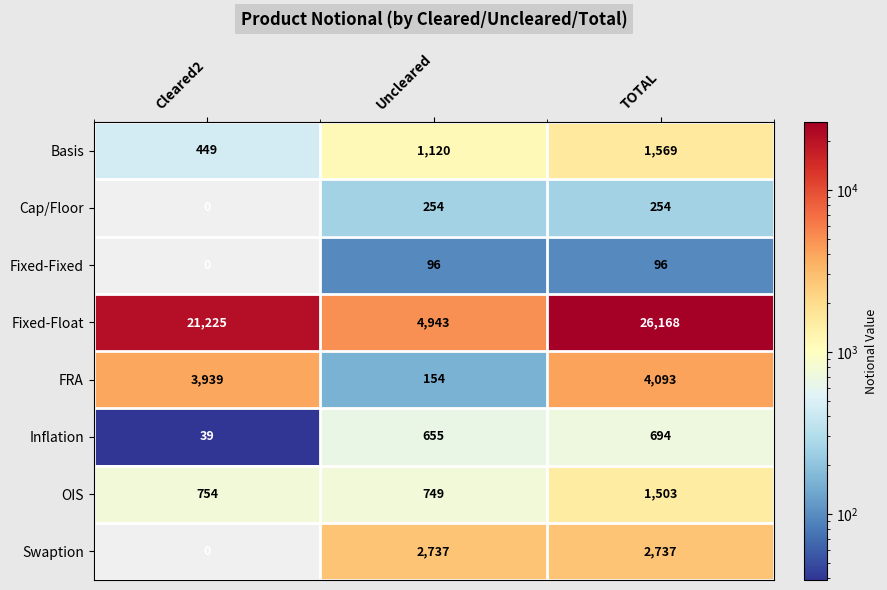

The FRA series shows 4093 at TOTAL. True or false?

True